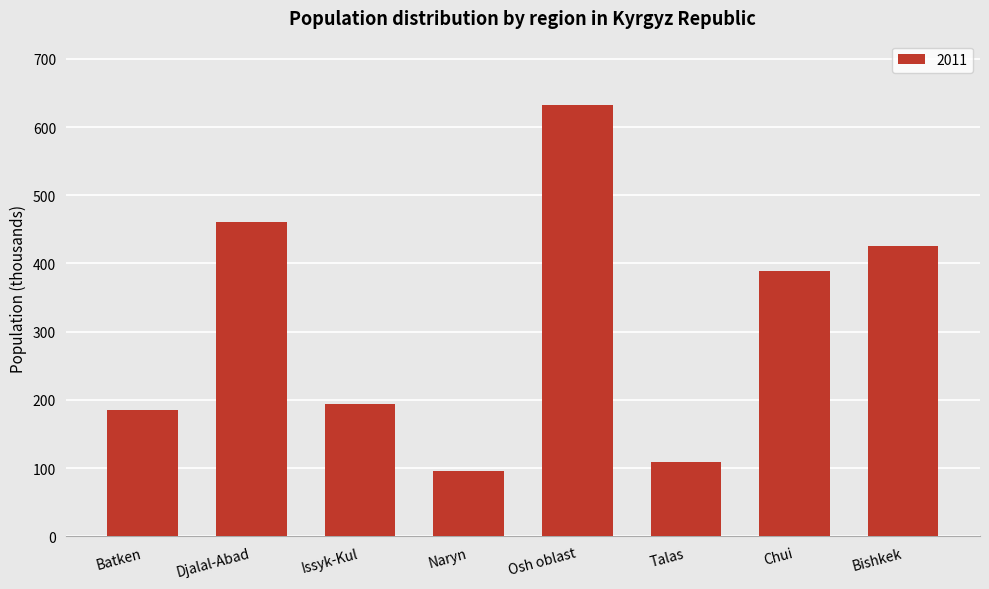

The chart shows a value of 108.7 at Talas. True or false?

True